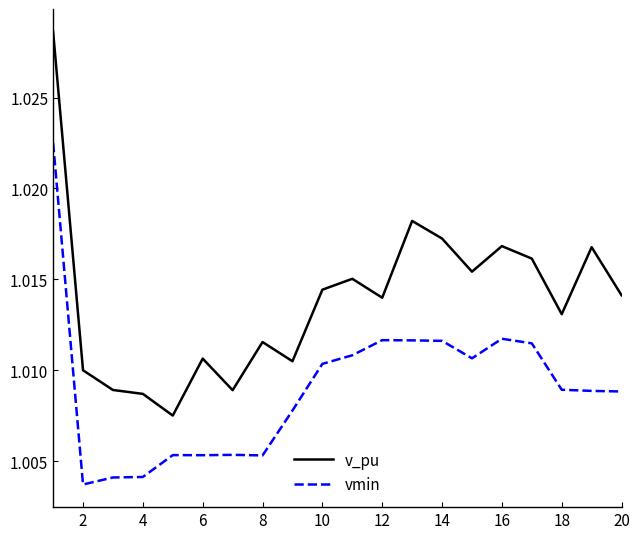

True or false: v_pu has more than 0 interior local peaks.

True